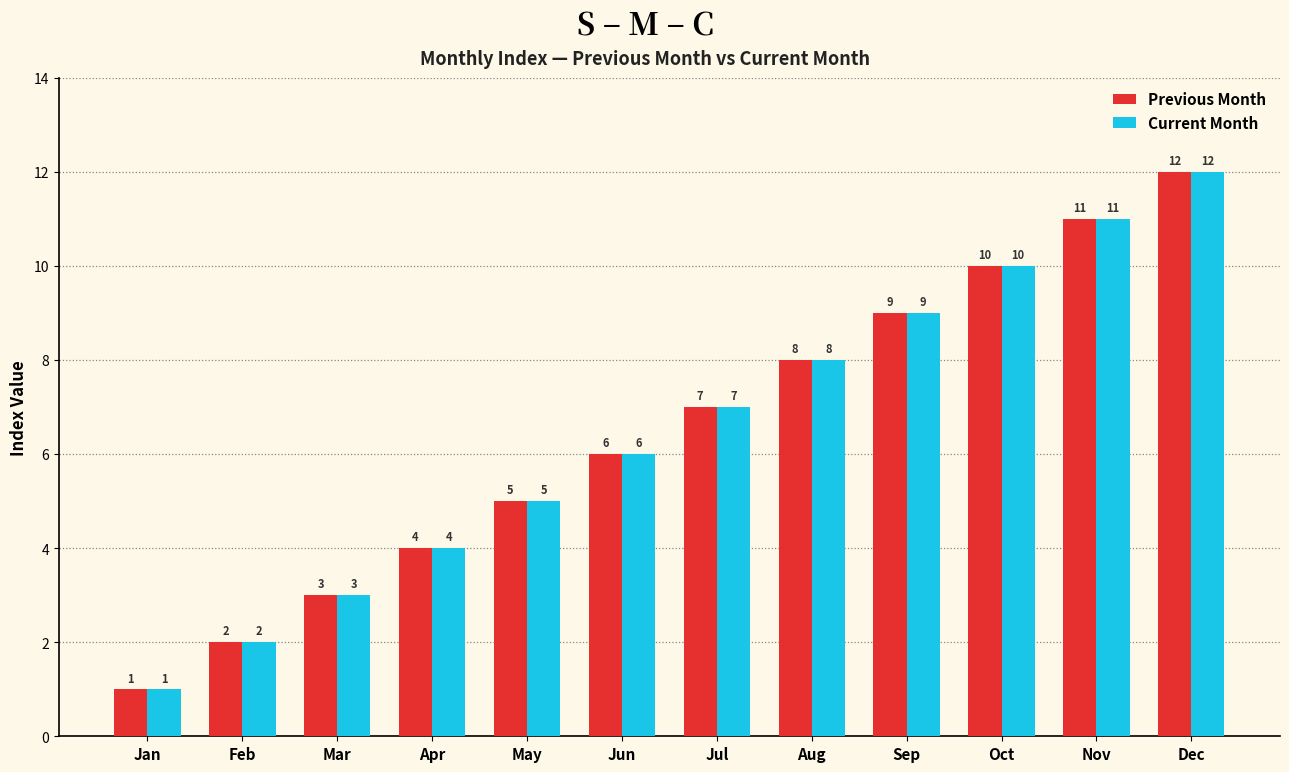

Rank the categories by Previous Month value from lowest to highest.

Jan, Feb, Mar, Apr, May, Jun, Jul, Aug, Sep, Oct, Nov, Dec